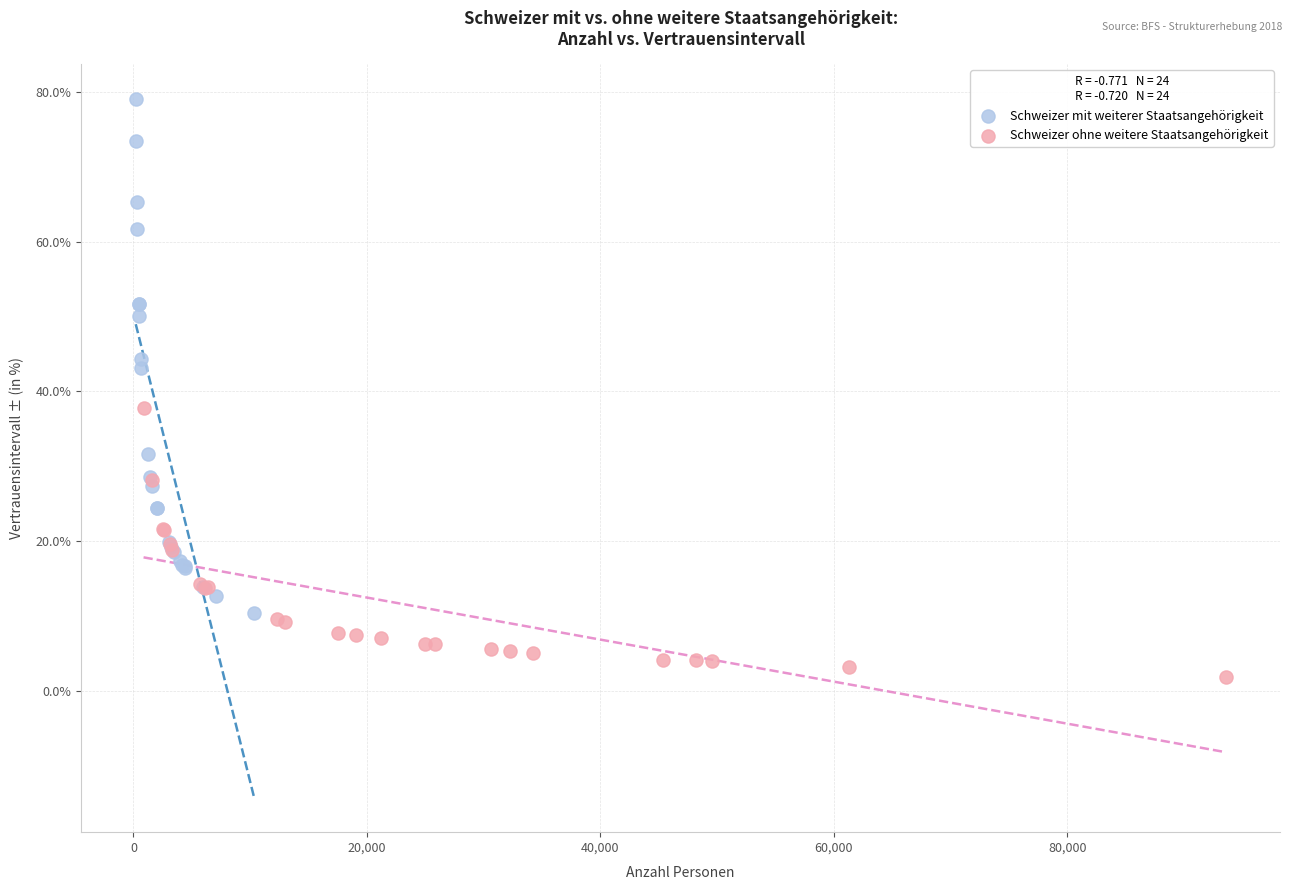

Which series has the largest Y range (max minus min)?

Schweizer mit weiterer Staatsangehörigkeit